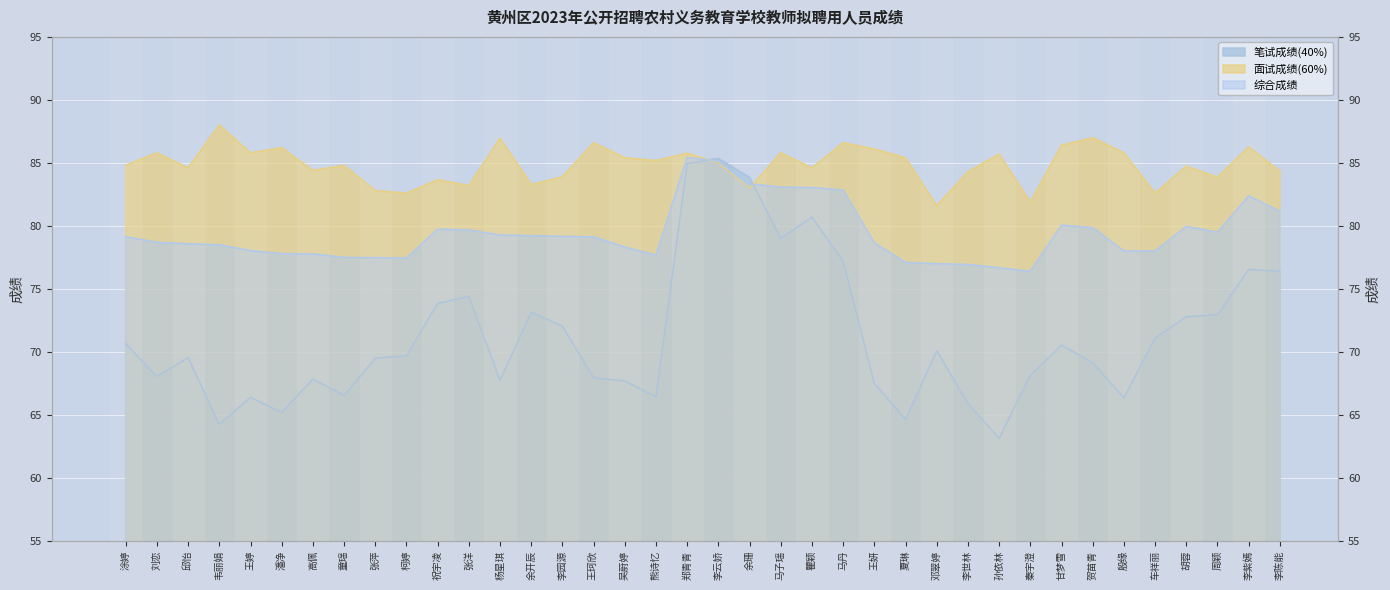

What is the average value of the 笔试成绩(40%) series?

71.2